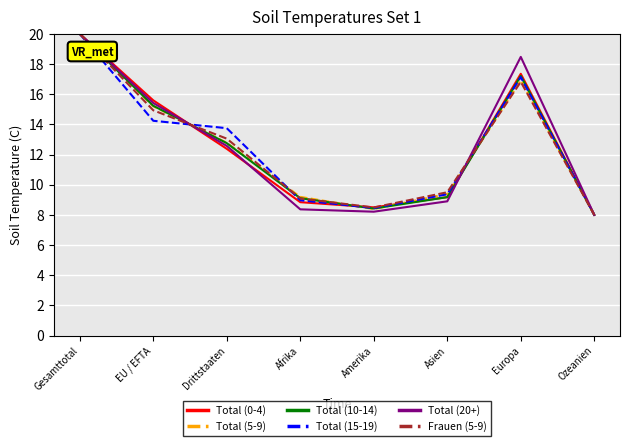

Which label corresponds to the smallest value in the chart?

Ozeanien